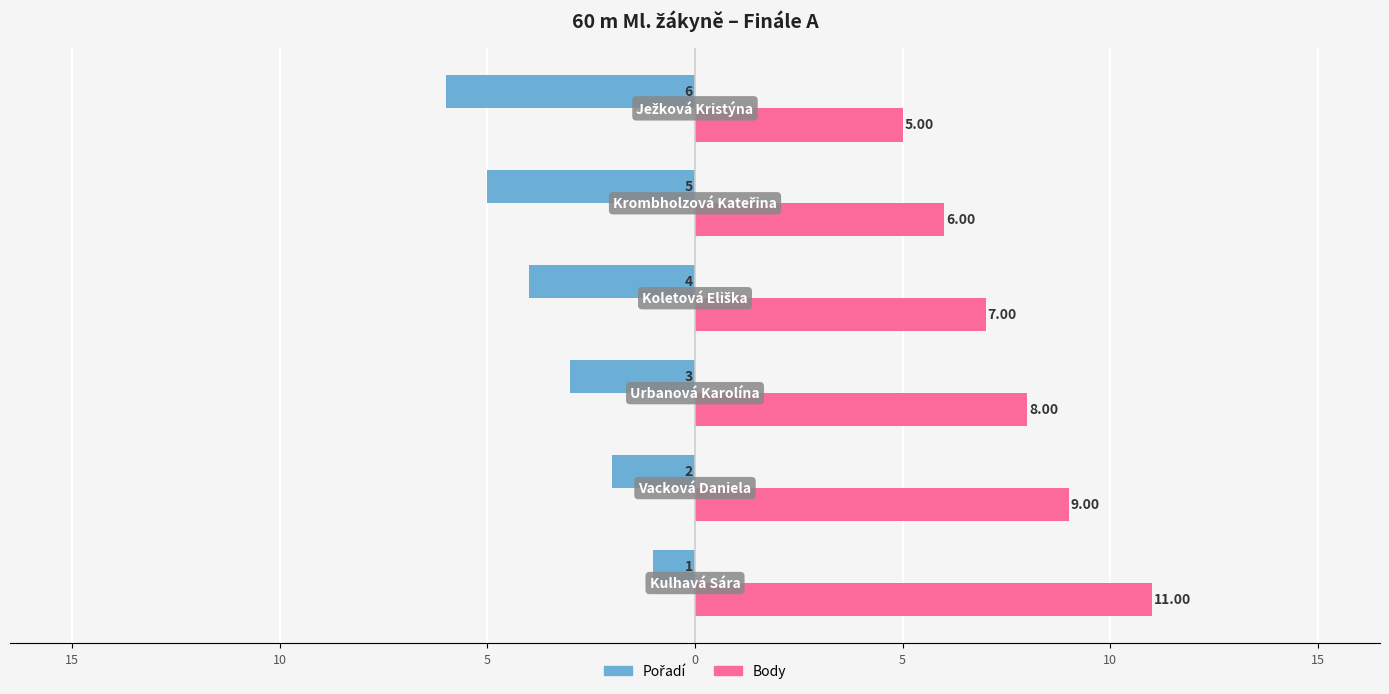

What are all the series names shown in the legend?

Pořadí, Body